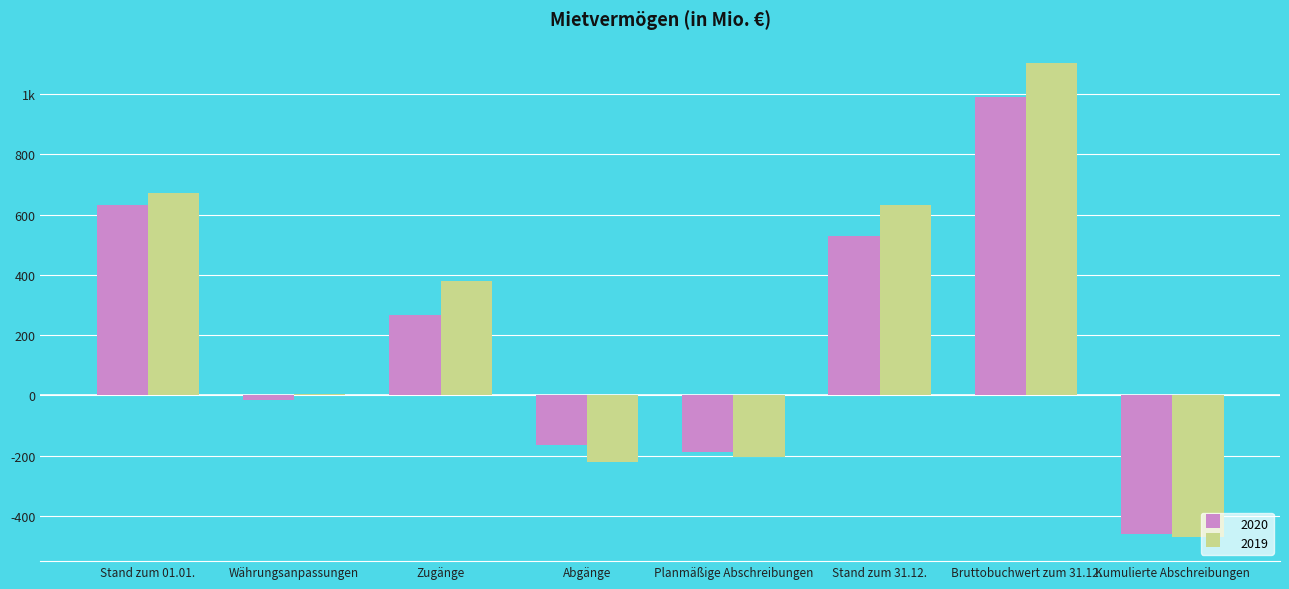

What is the minimum value for 2020?

-460.8